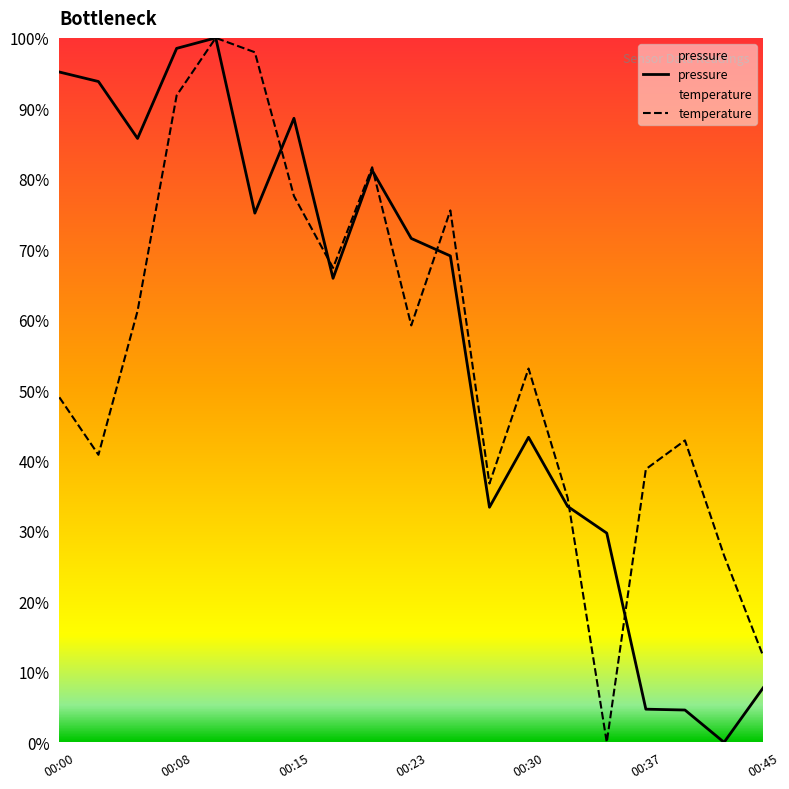

At which label is pressure closest to 50?

00:30